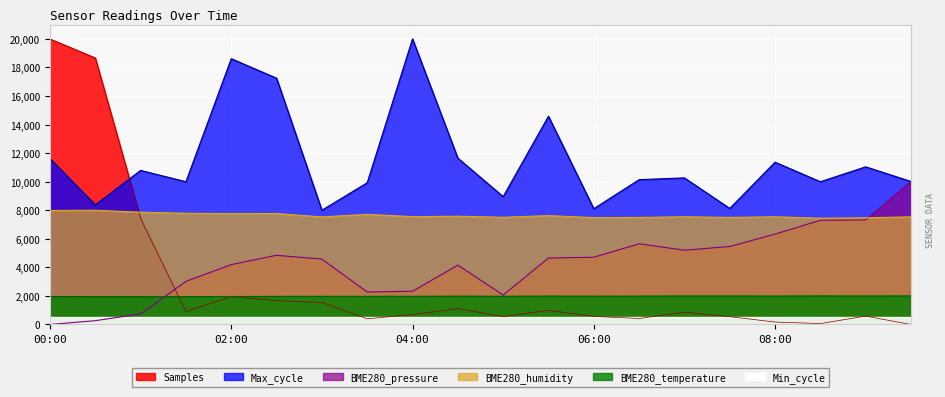

What position from the right is 05:00?

10